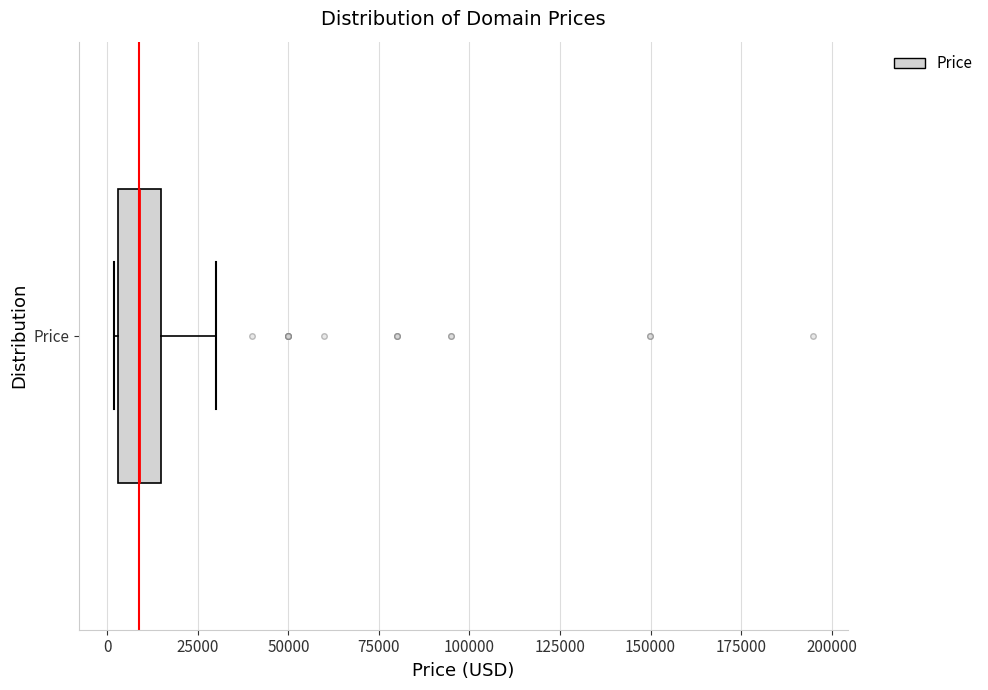

Transcribe this box plot: give where the median line is, the range the box spans, and where the two whiskers end, as read against the x-axis. The values are not printed on the chart, so give them approximately, as read against the axis.

median 10000, box 5000 to 15000, whiskers 0 to 30000